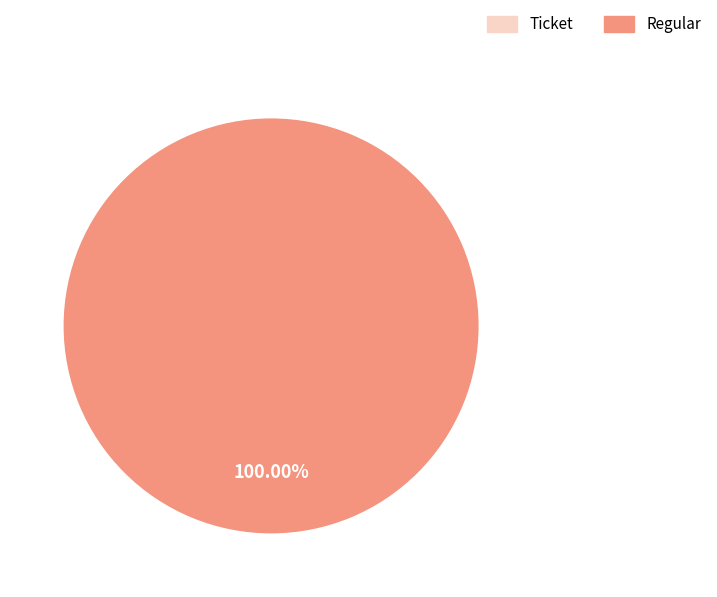

What is the smallest slice in the pie chart?

Ticket